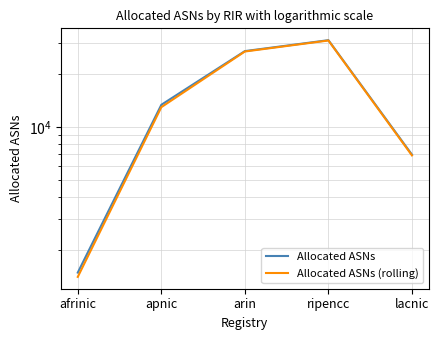

True or false: Allocated ASNs and Allocated ASNs (rolling) cross at least once.

False